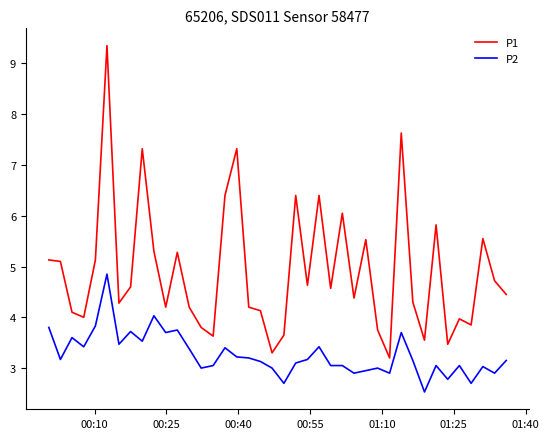

True or false: P1 and P2 cross at least once.

False